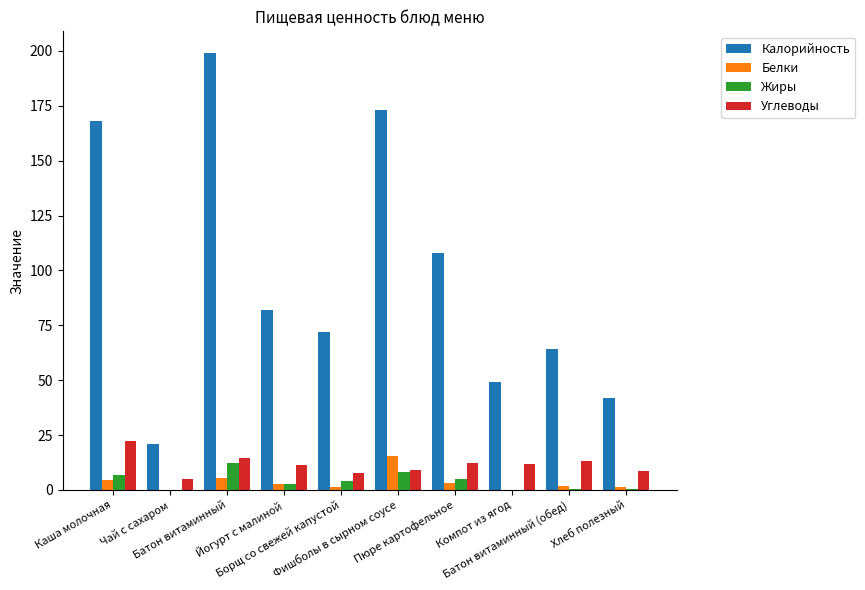

What is the maximum value shown in the chart?

199.0